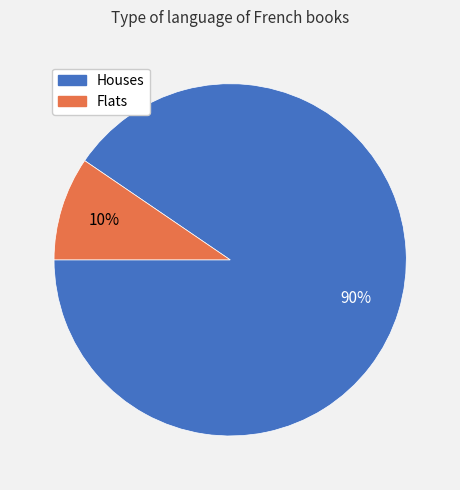

To the nearest percent, what is the average slice percentage?

50%